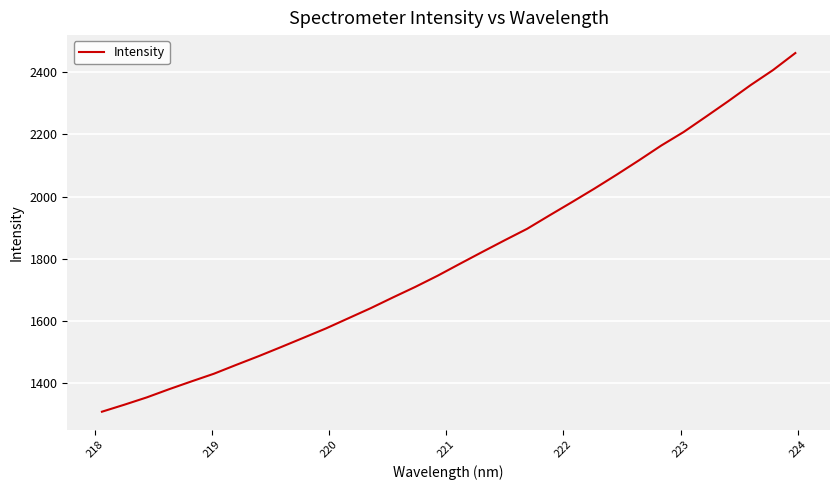

What is the greatest value displayed?

2461.6